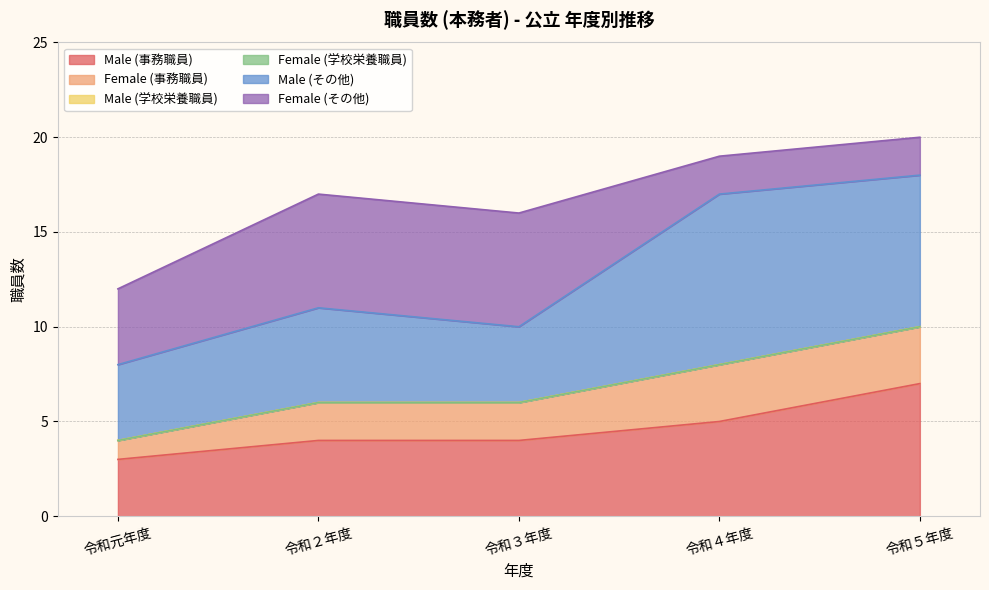

What value does the Male (その他) series have at 令和元年度?

4